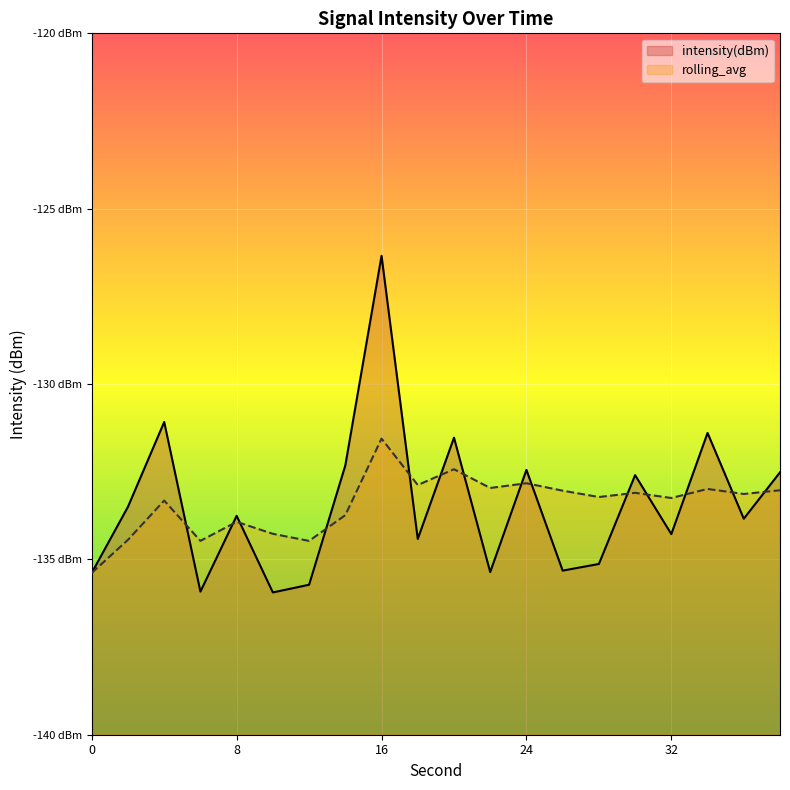

After their last crossing, which series has the higher values: intensity(dBm) or rolling_avg?

intensity(dBm)